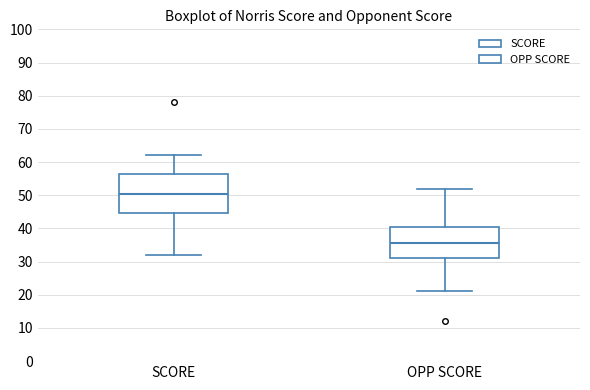

Where is the upper edge of the box for SCORE on the y-axis? The values are not printed on the chart, so give them approximately, as read against the axis.

56